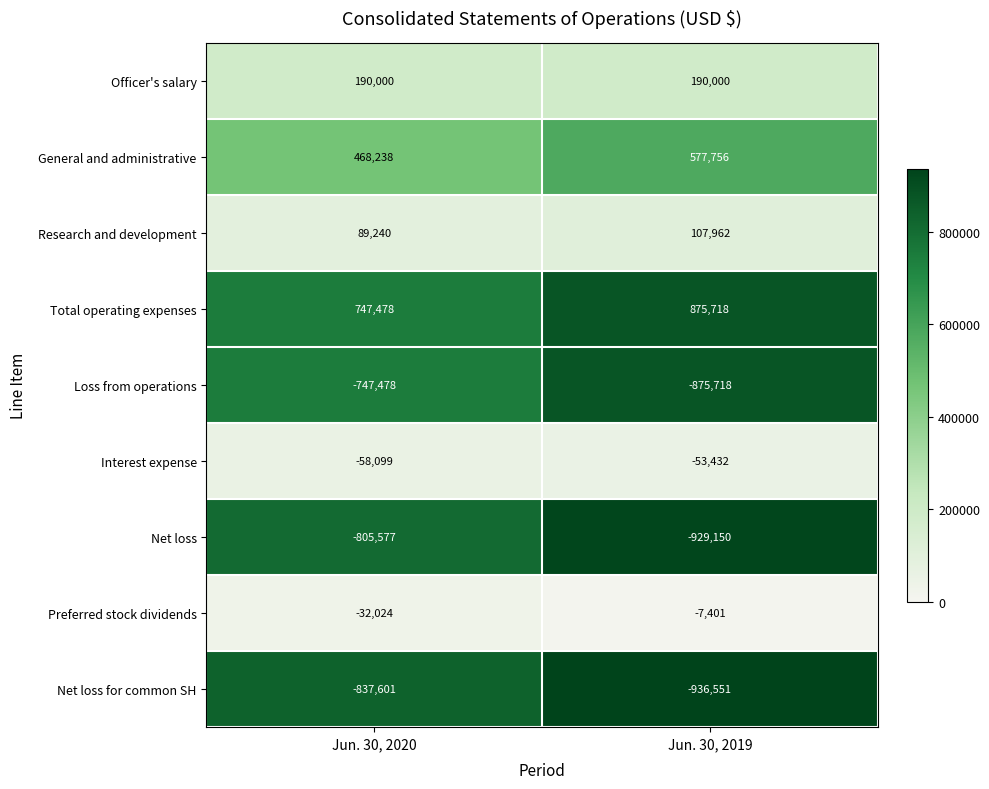

Count the number of data series in this chart.

9